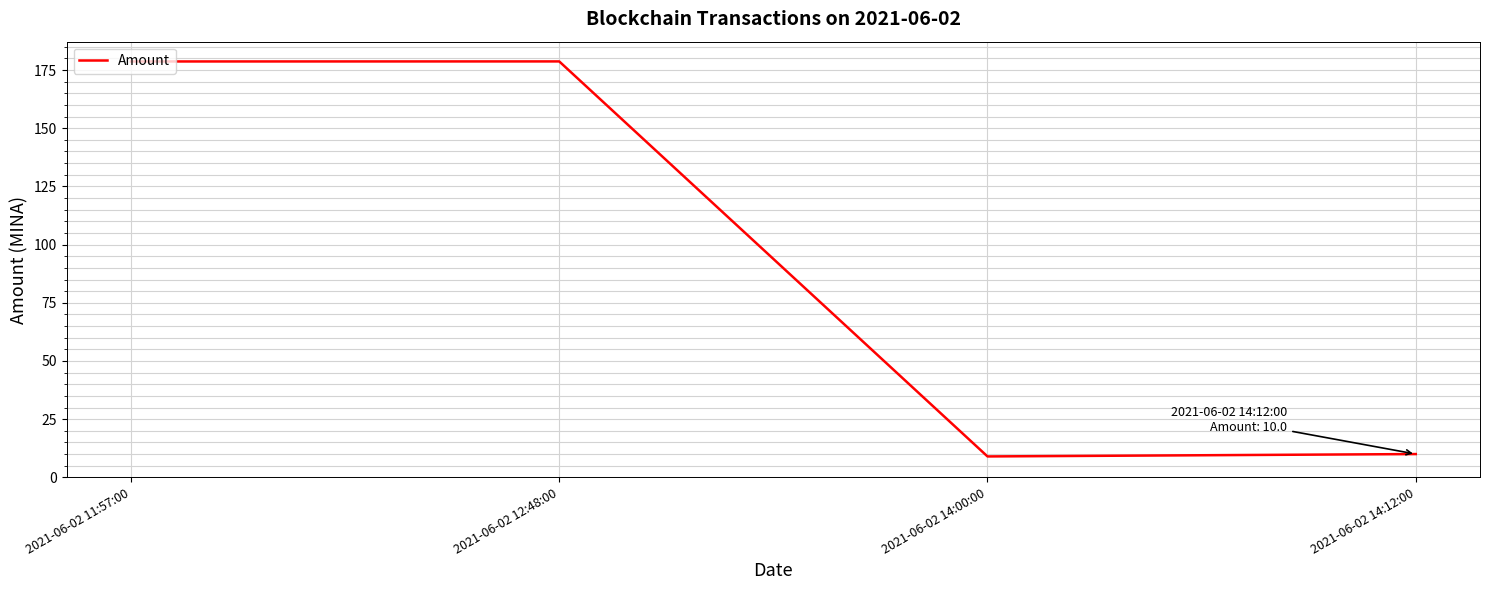

What is the minimum value shown in the chart?

9.0